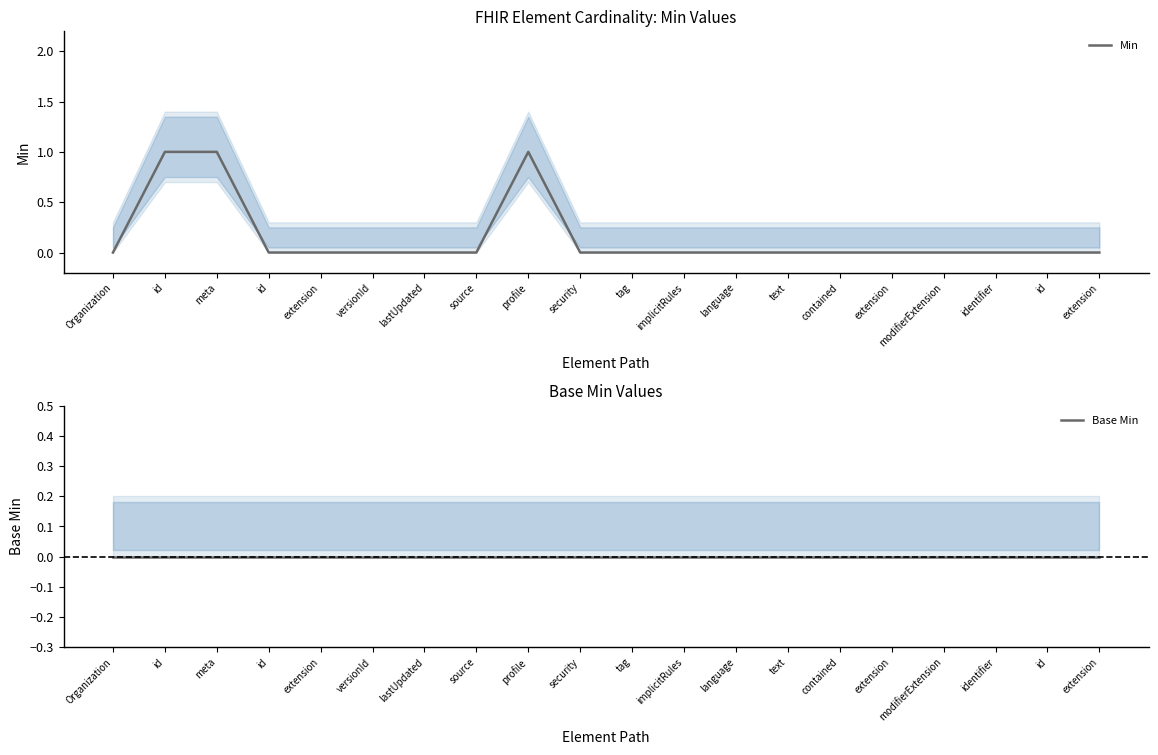

What is the difference between the Min values at id and language?

1